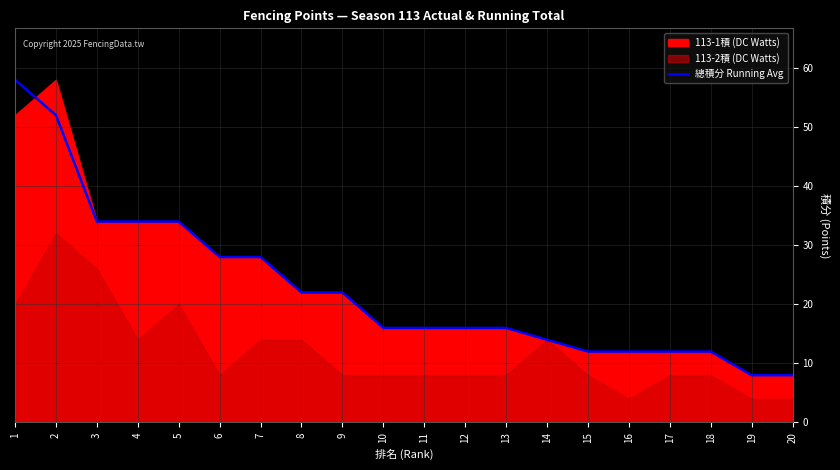

Reading left to right, list all the values displayed in this chart.

1=58	2=52	3=34	4=34	5=34	6=28	7=28	8=22	9=22	10=16	11=16	12=16	13=16	14=14	15=12	16=12	17=12	18=12	19=8	20=8